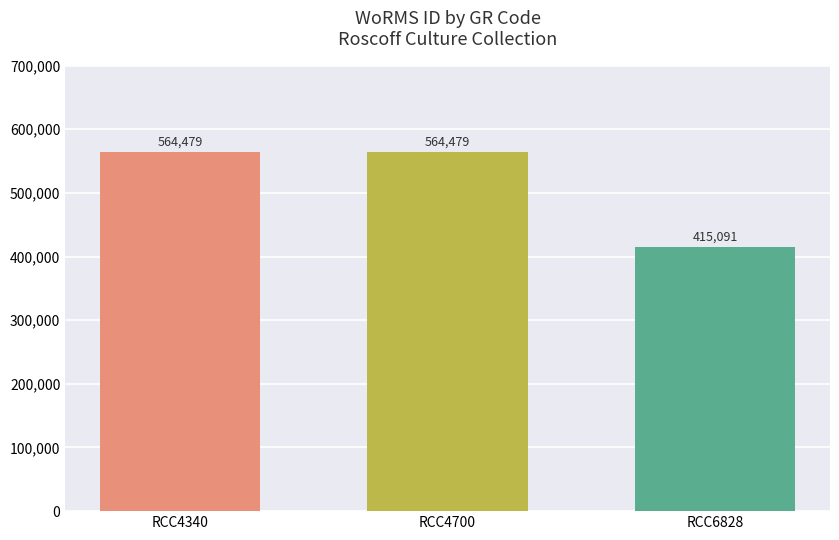

Count the values in the range 415091 to 564479.

3